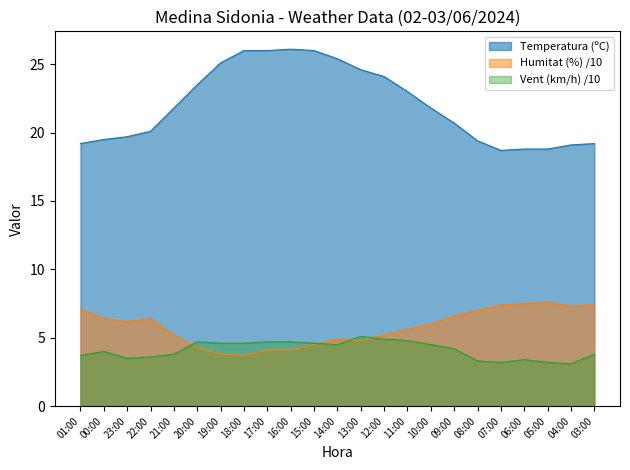

The value of Velocitat del vent (km/h) at 06:00 is 5.4. True or false?

False